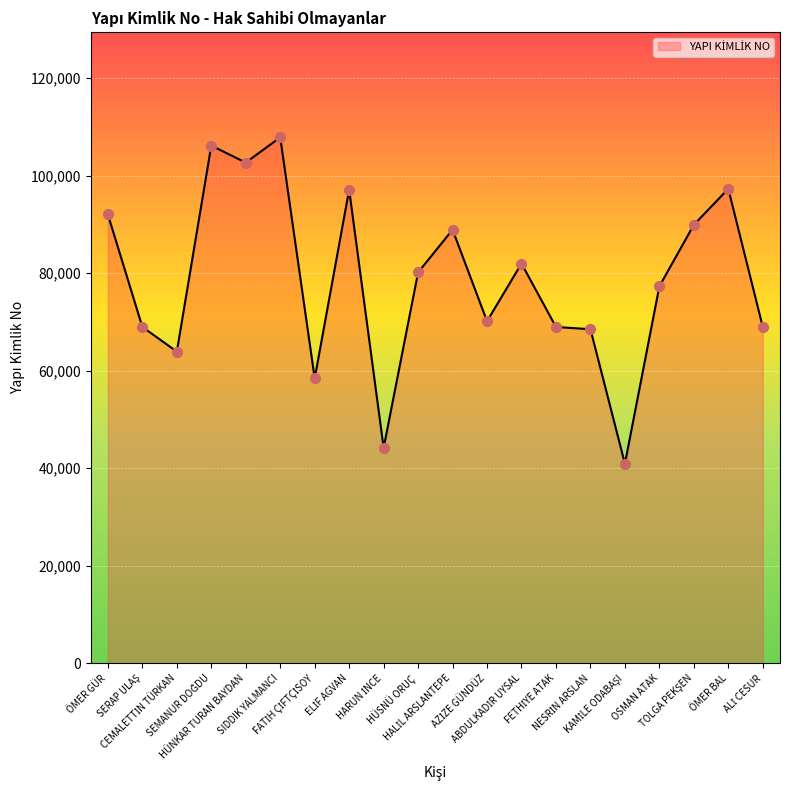

What is the greatest value displayed?

107835